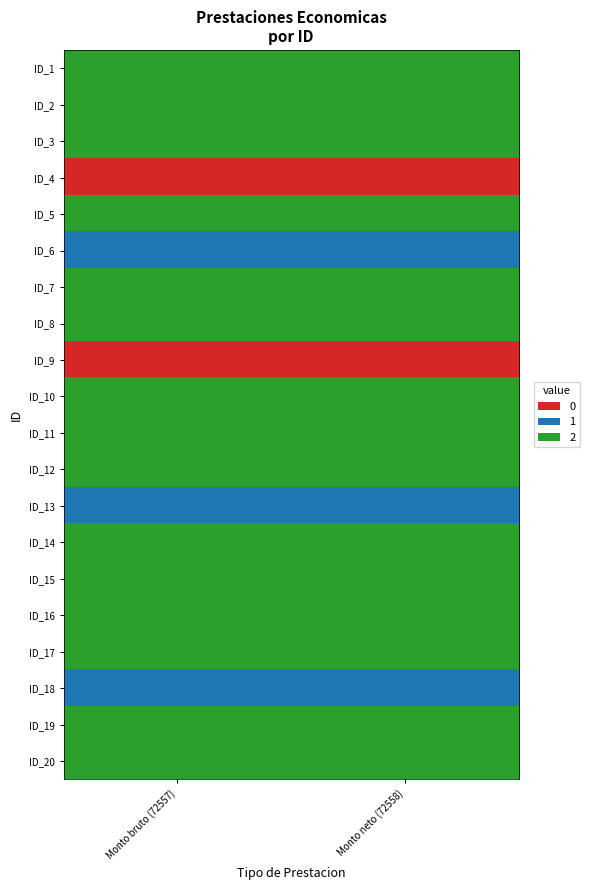

Rank the series by their maximum value, from highest to lowest.

ID_1, ID_2, ID_3, ID_5, ID_7, ID_8, ID_10, ID_11, ID_12, ID_14, ID_15, ID_16, ID_17, ID_19, ID_20, ID_6, ID_13, ID_18, ID_4, ID_9